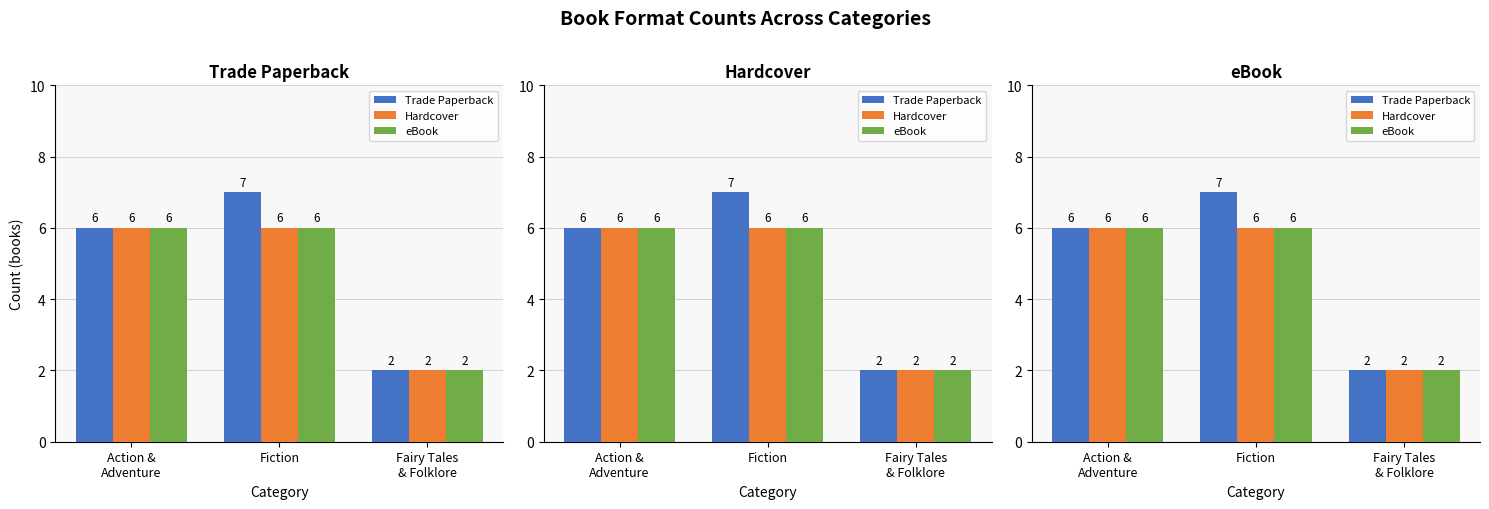

How many data points does each series have?

3